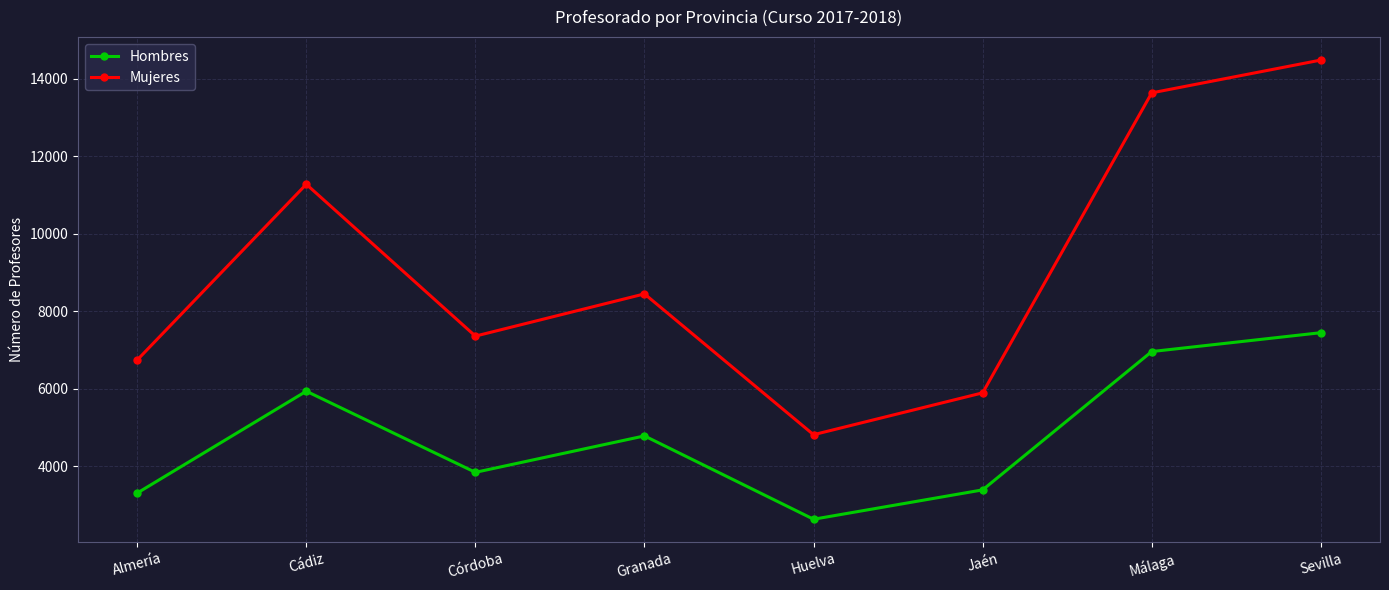

At which category does the chart reach its minimum across all series?

Huelva